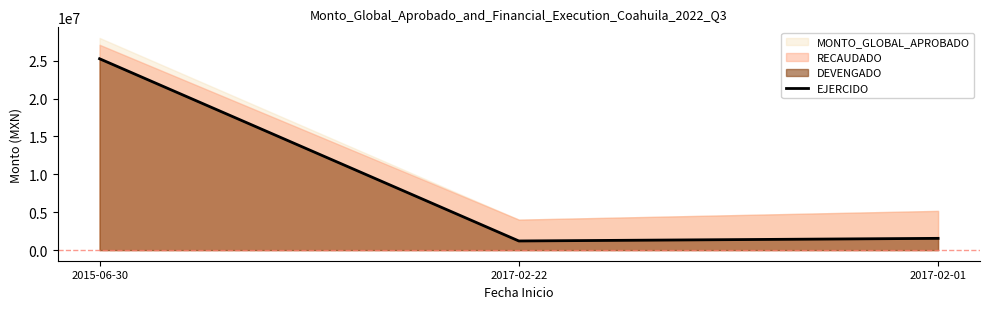

Which category has the lowest value across all series?

2017-02-22